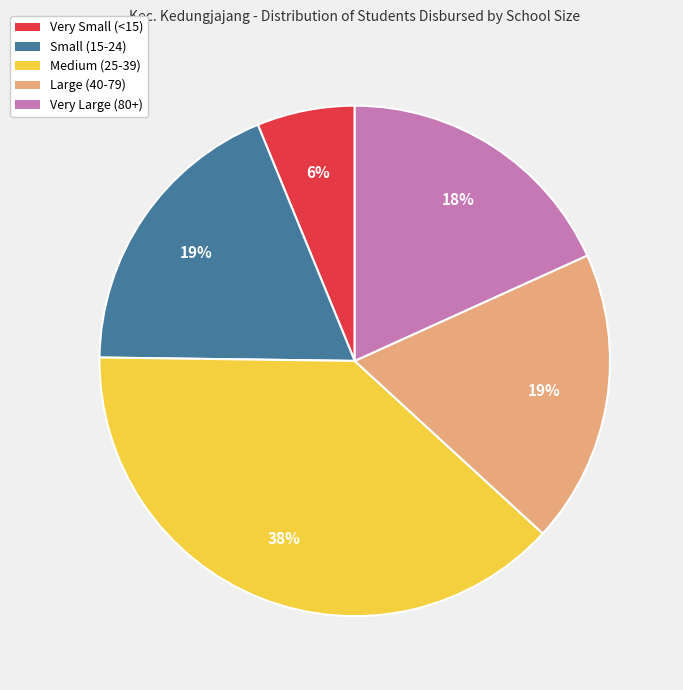

To the nearest percent, what is the difference between the largest and smallest slice percentages?

32%